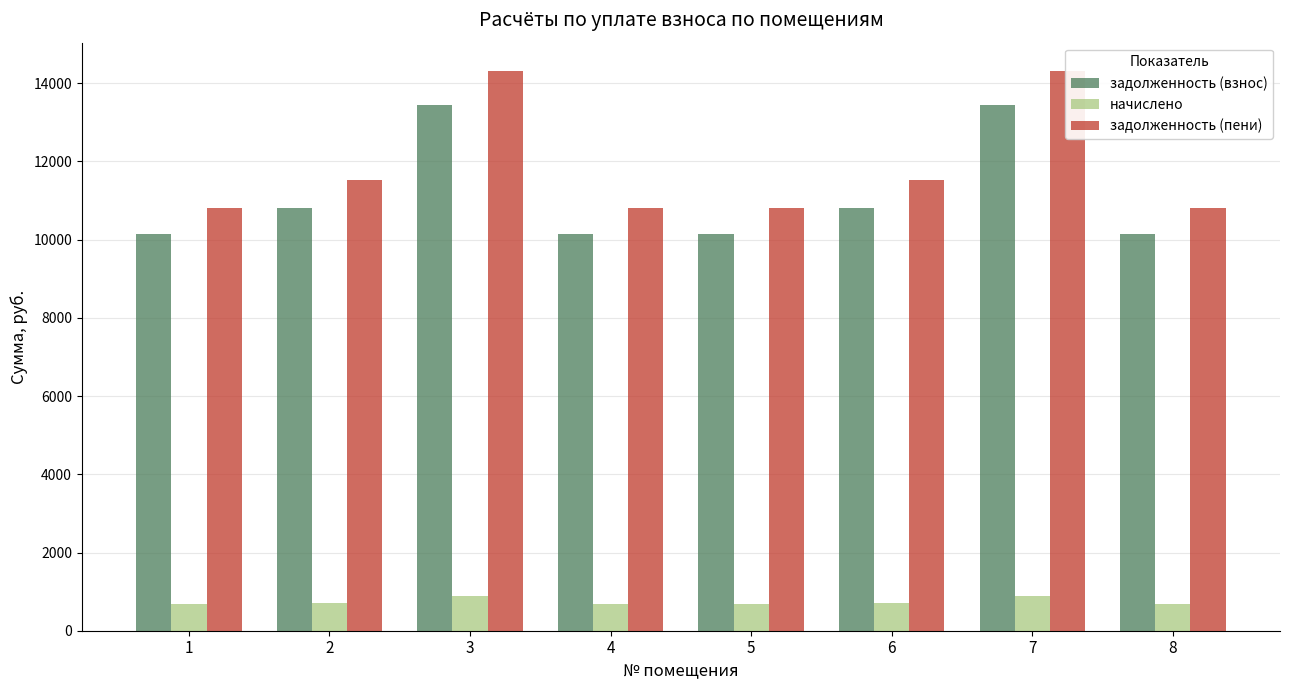

How many bars are there in each group?

3